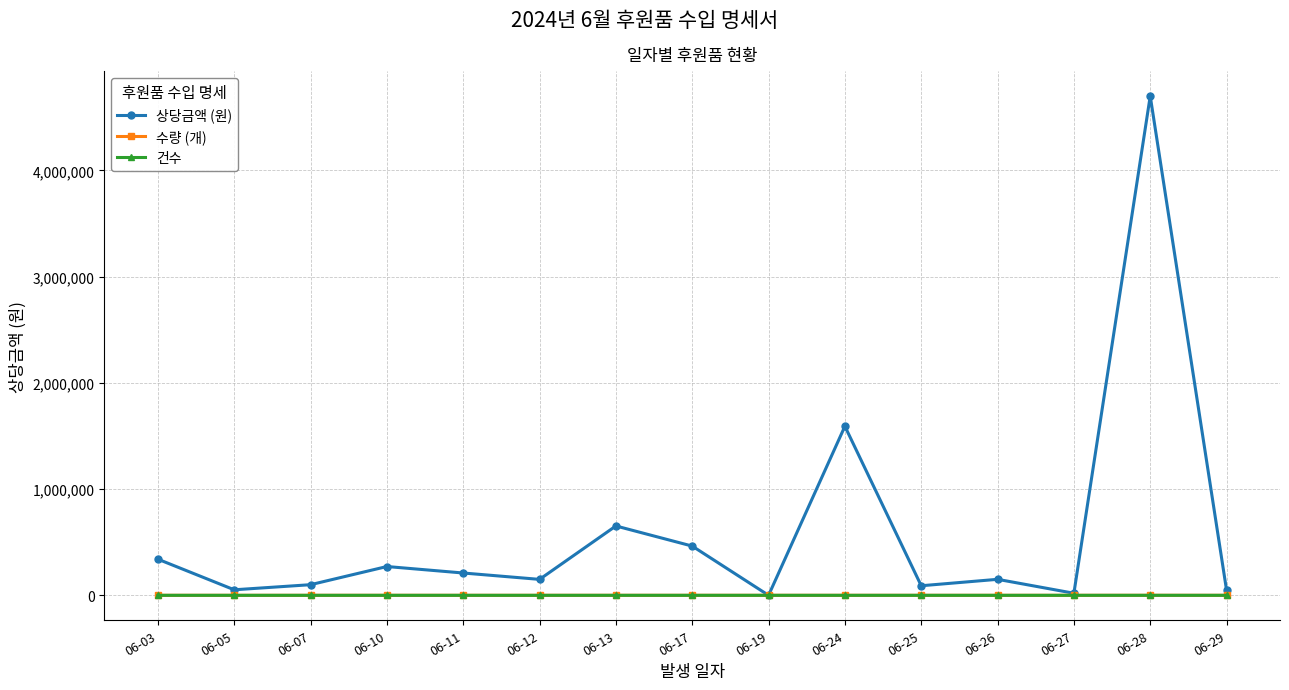

At which label is 상당금액 (원) closest to 2349501?

06-24